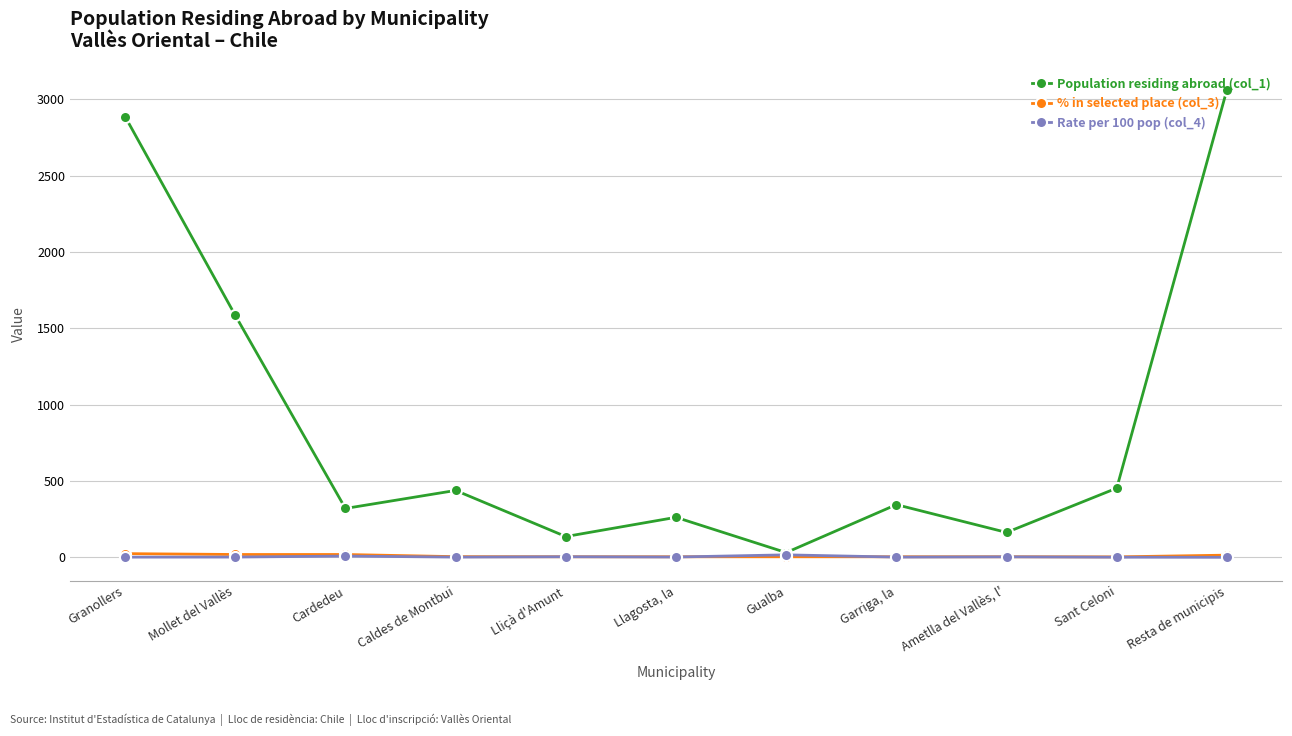

At which category does Population residing abroad (col_1) reach its first local valley?

Cardedeu